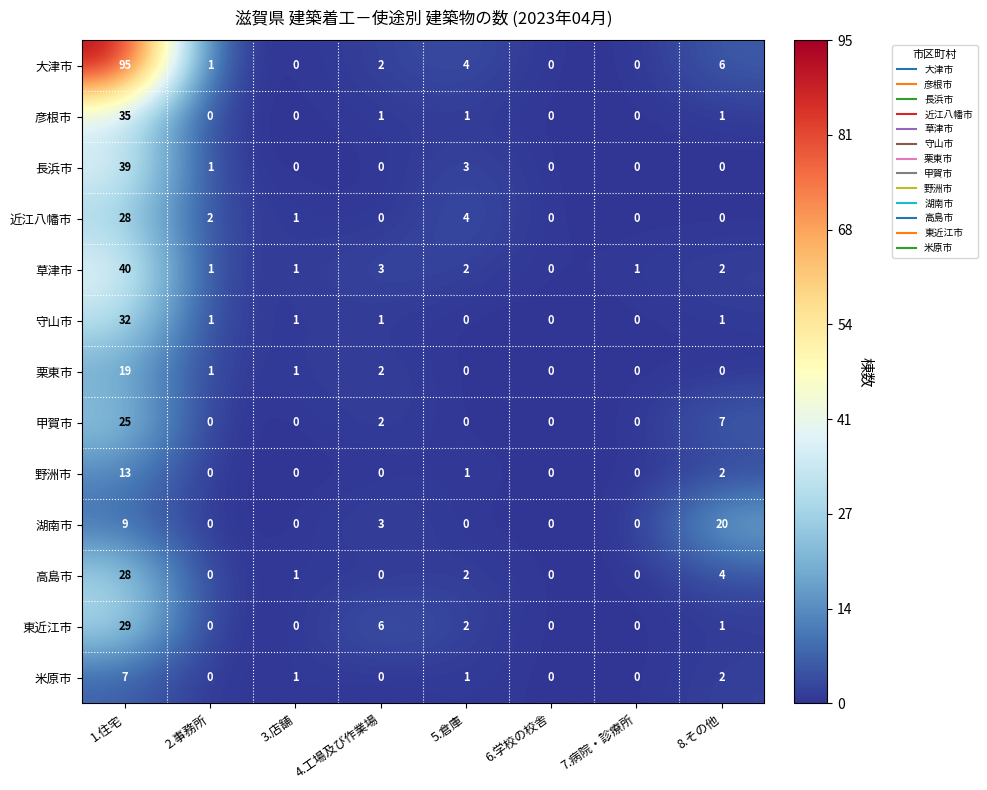

Where does the 栗東市 series first go above 1?

1.住宅